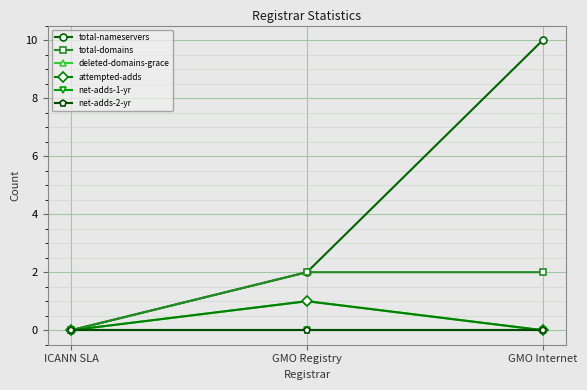

At GMO Registry, list the series in order from smallest to largest.

net-adds-1-yr, net-adds-2-yr, deleted-domains-grace, attempted-adds, total-nameservers, total-domains